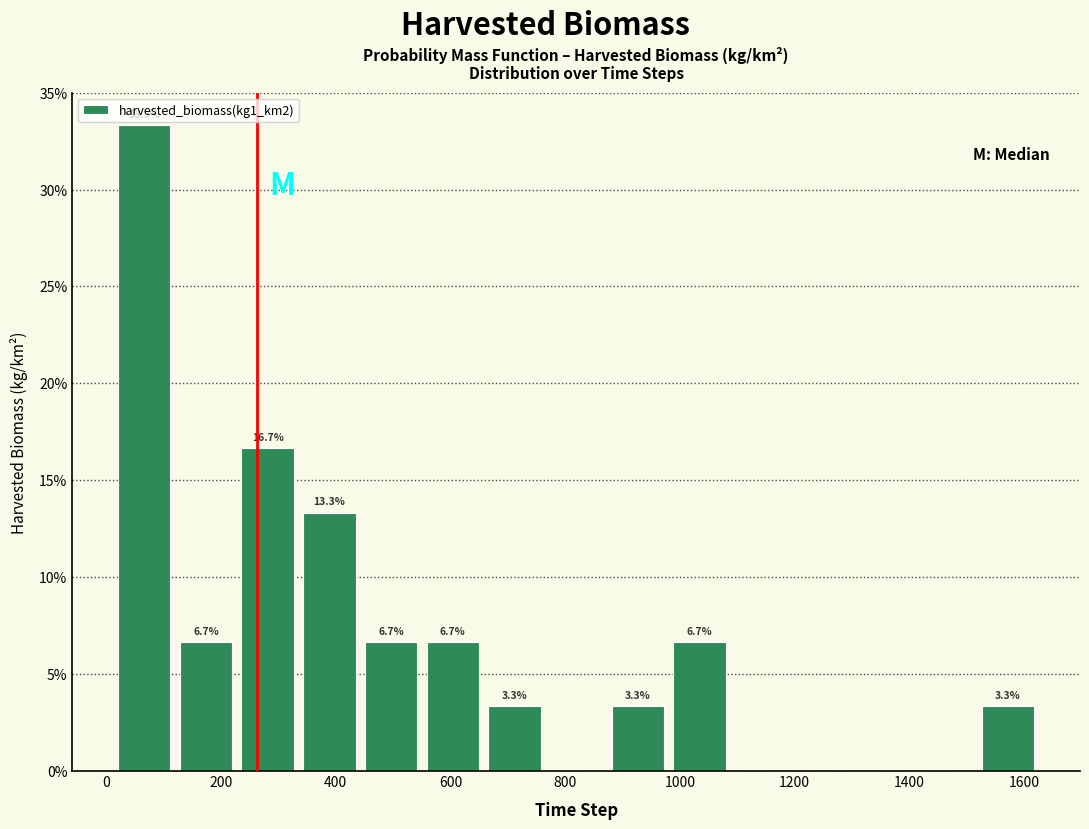

Over which range of the x-axis is the bar tallest?

20 to 120